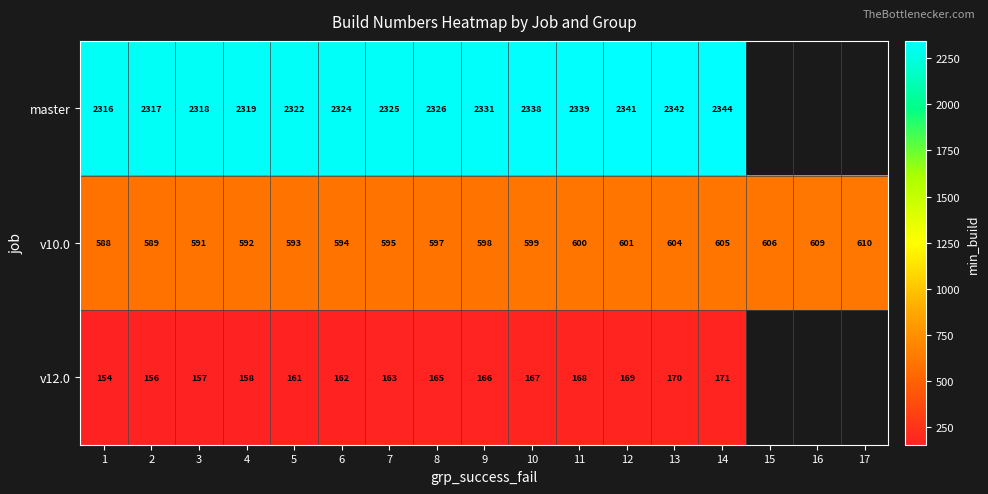

At 11, list the series in order from largest to smallest.

master, v10.0, v12.0